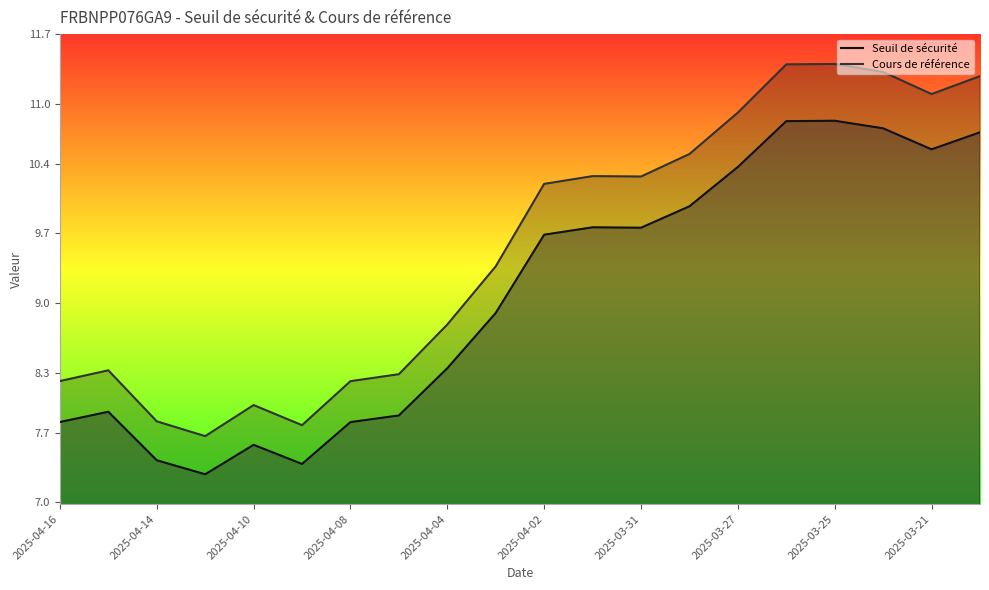

Reading left to right, transcribe all the data shown in this chart.

Seuil de sécurité: 7.8	7.9	7.4	7.3	7.6	7.4	7.8	7.9	8.3	8.9	9.7	9.8	9.8	10.0	10.4	10.8	10.8	10.8	10.5	10.7
Cours de référence: 8.2	8.3	7.8	7.7	8.0	7.8	8.2	8.3	8.8	9.4	10.2	10.3	10.3	10.5	10.9	11.4	11.4	11.3	11.1	11.3